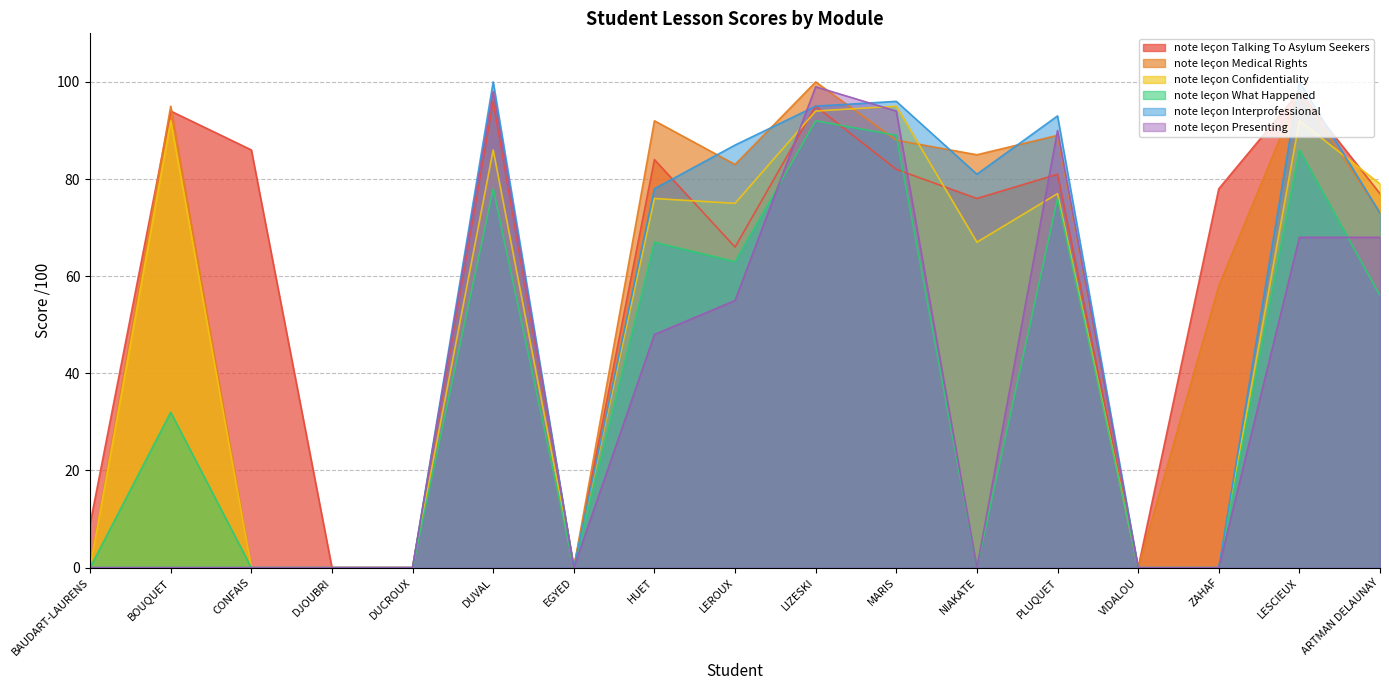

Reading right to left, transcribe all the data shown in this chart.

note leçon Talking To Asylum Seekers: 77	98	78	0	81	76	82	95	66	84	0	96	0	0	86	94	9
note leçon Medical Rights: 73	98	58	0	89	85	88	100	83	92	0	98	0	0	0	95	0
note leçon Confidentiality: 79	92	0	0	77	67	95	94	75	76	0	86	0	0	0	92	0
note leçon What Happened: 56	86	0	0	76	0	89	92	63	67	0	78	0	0	0	32	0
note leçon Interprofessional: 73	100	0	0	93	81	96	95	87	78	0	100	0	0	0	0	0
note leçon Presenting: 68	68	0	0	90	0	94	99	55	48	0	98	0	0	0	0	0